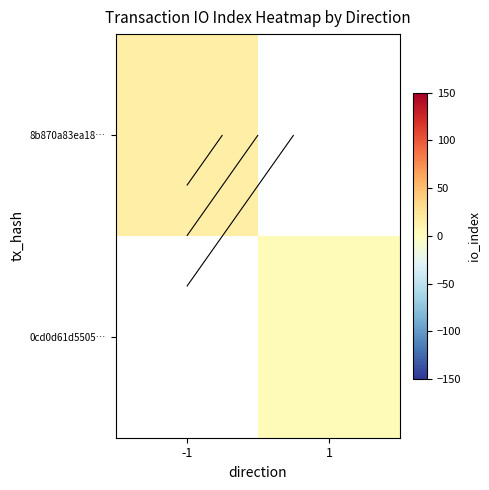

At which label does 8b870a83ea18… reach its peak?

-1